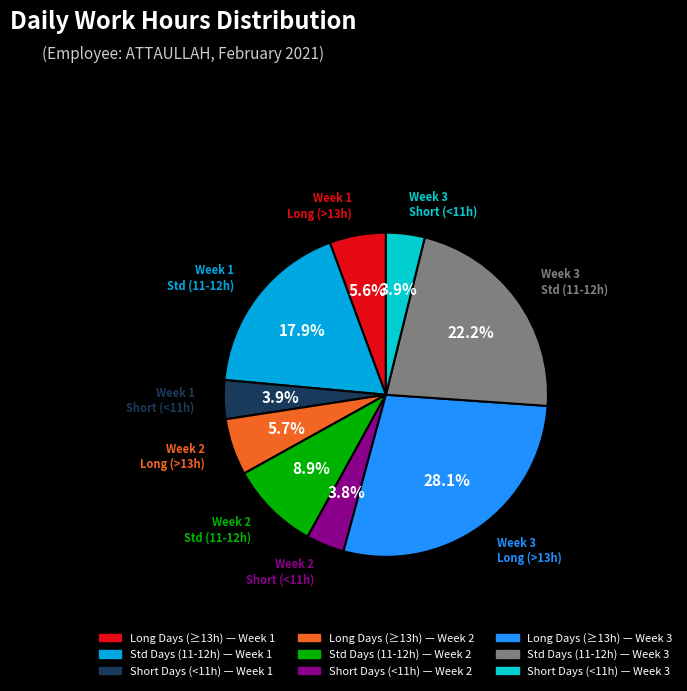

Count the number of slices in the pie.

9